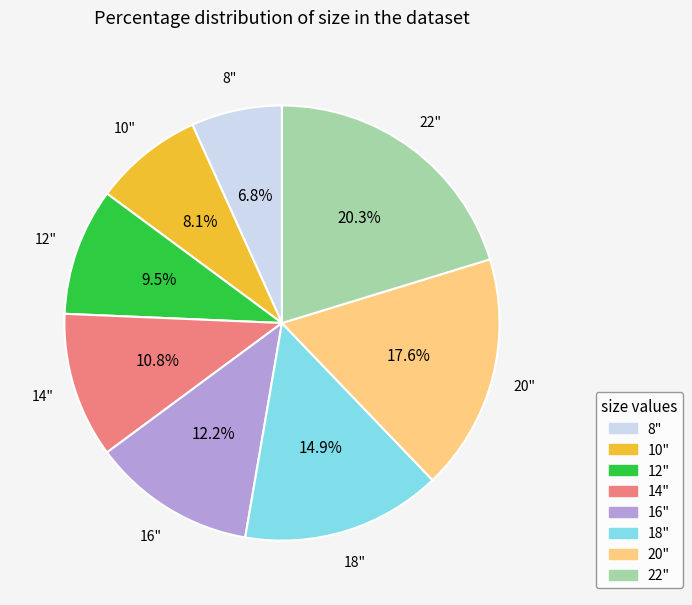

What is the smallest slice in the pie chart?

8"